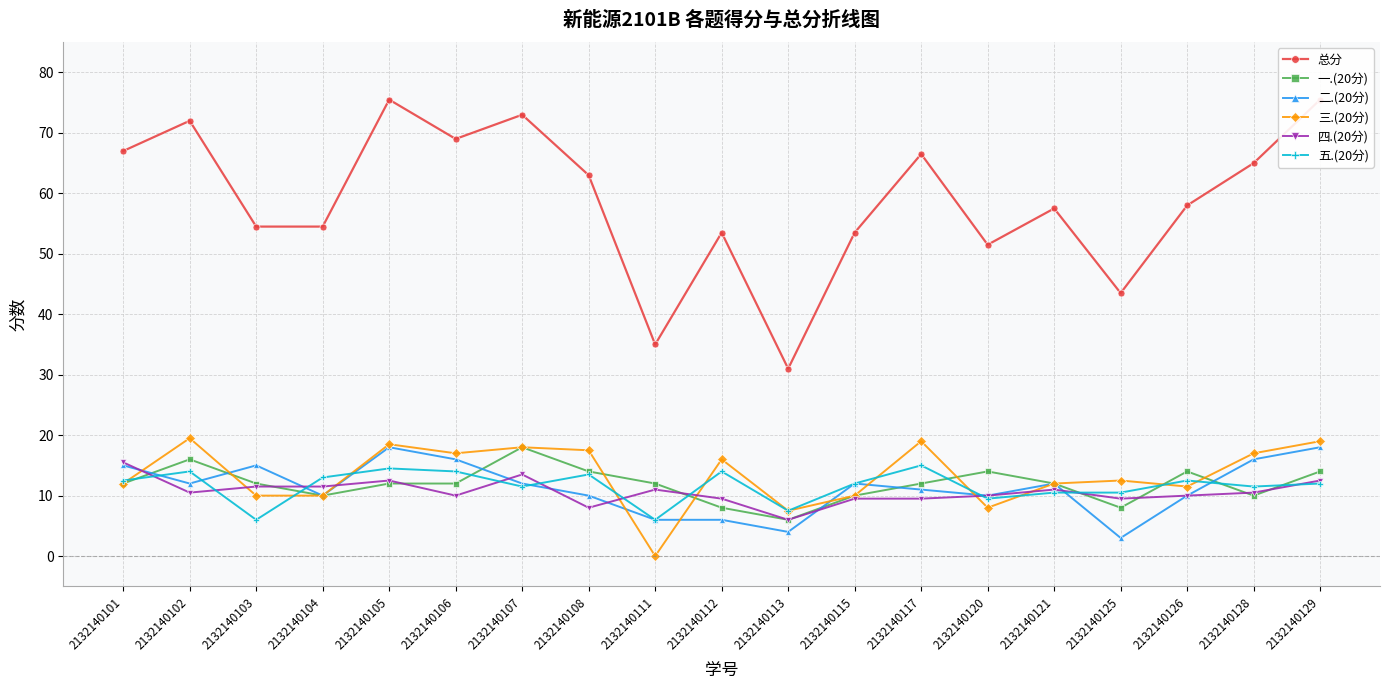

Which has a higher value, 2132140108 or 2132140129?

2132140129